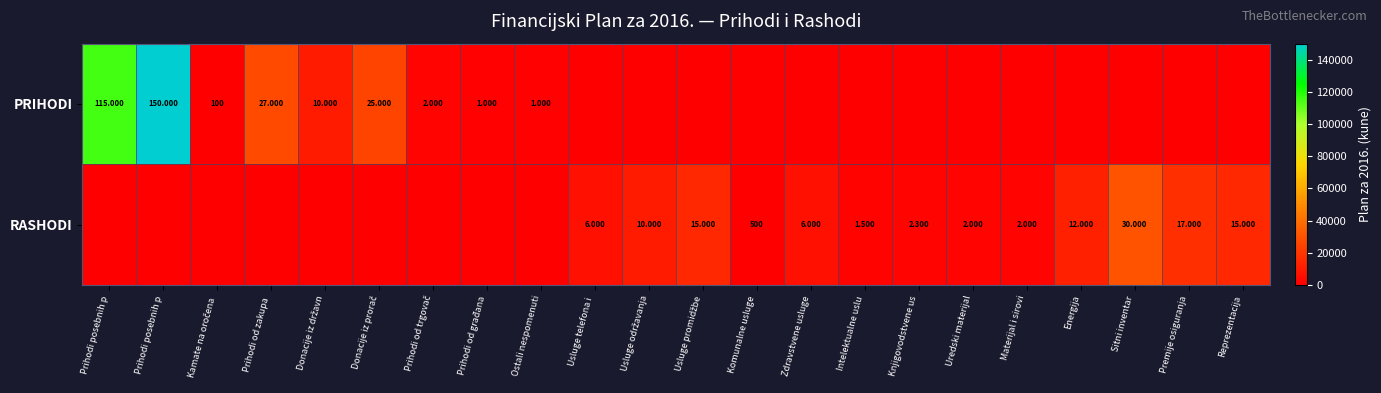

Between Ostali nespomenuti and Zdravstvene usluge, which is larger?

Ostali nespomenuti